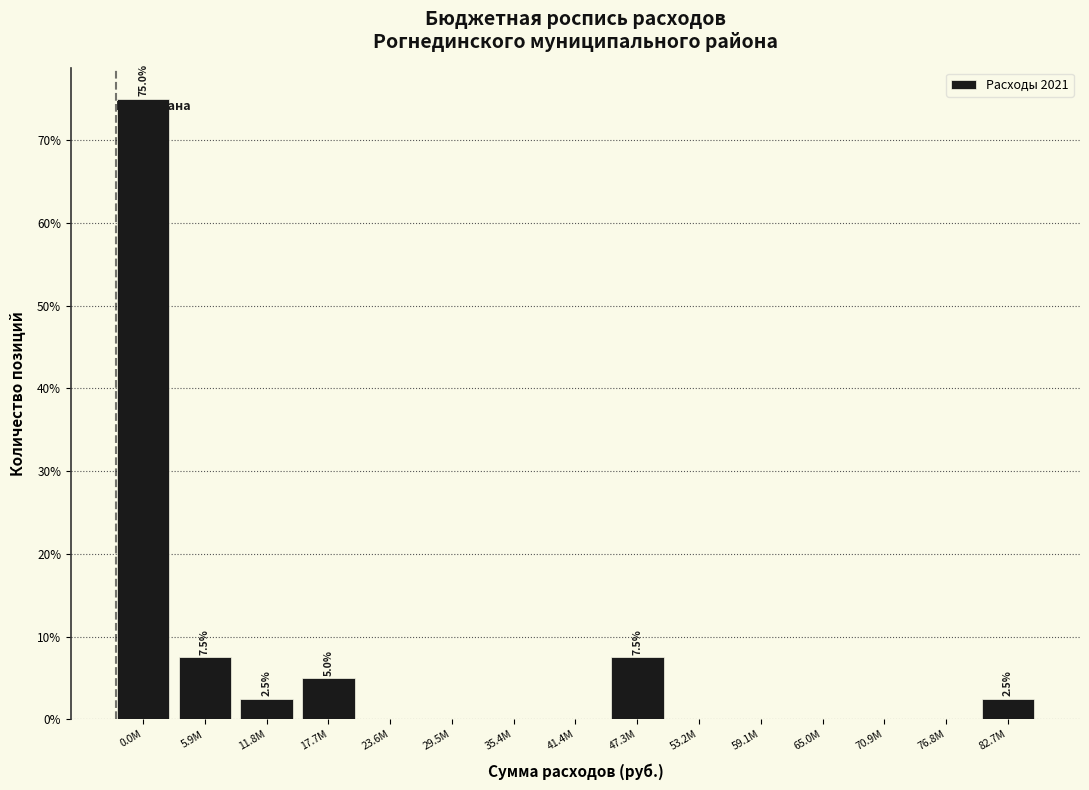

Reading left to right, list all the values displayed in this chart.

0.0M=75.0	5.9M=7.5	11.8M=2.5	17.7M=5.0	23.6M=0.0	29.5M=0.0	35.4M=0.0	41.4M=0.0	47.3M=7.5	53.2M=0.0	59.1M=0.0	65.0M=0.0	70.9M=0.0	76.8M=0.0	82.7M=2.5